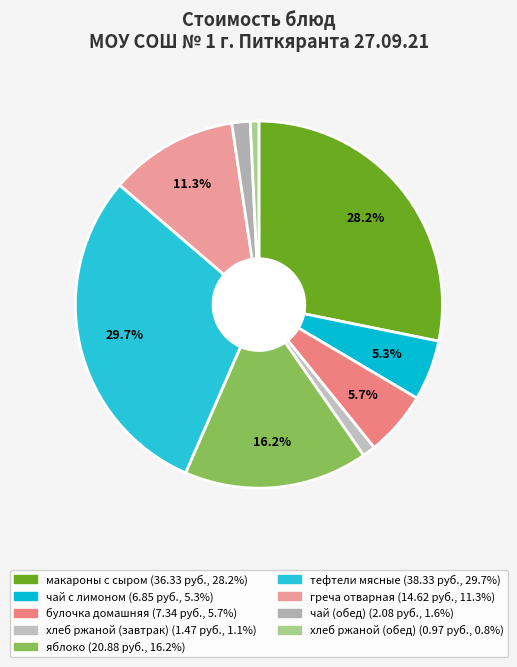

Is it true that хлеб ржаной (завтрак) is 14% of the pie?

False